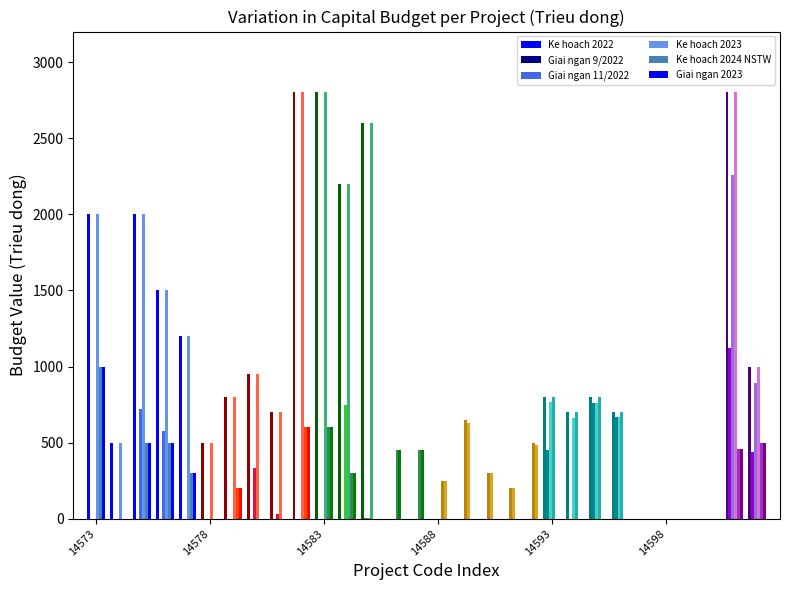

Reading left to right, what are all the values shown in this chart?

Ke hoach 2022: 2000	500	2000	1500	1200	500	800	950	700	2800	2800	2200	2600	0	0	0	0	0	0	0	800	700	800	700	0	0	0	0	2800	1000
Giai ngan 9/2022: 0	0	0	0	0	0	0	0	0	0	0	0	4	0	0	0	0	0	0	0	451	0	759	671	0	0	0	0	1124	440
Giai ngan 11/2022: 0	0	718	574	0	0	0	331	32	0	0	746	4	0	0	0	0	0	0	0	767	664	759	671	0	0	0	0	2256	895
Ke hoach 2023: 2000	500	2000	1500	1200	500	800	950	700	2800	2800	2200	2600	0	0	0	0	0	0	0	800	700	800	700	0	0	0	0	2800	1000
Ke hoach 2024 NSTW: 1000	0	500	500	300	0	200	0	0	600	600	300	0	450	450	250	650	300	200	500	0	0	0	0	0	0	0	0	460	500
Giai ngan 2023: 1000	0	500	500	300	0	200	0	0	600	600	300	0	450	450	250	631	300	200	488	0	0	0	0	0	0	0	0	460	500